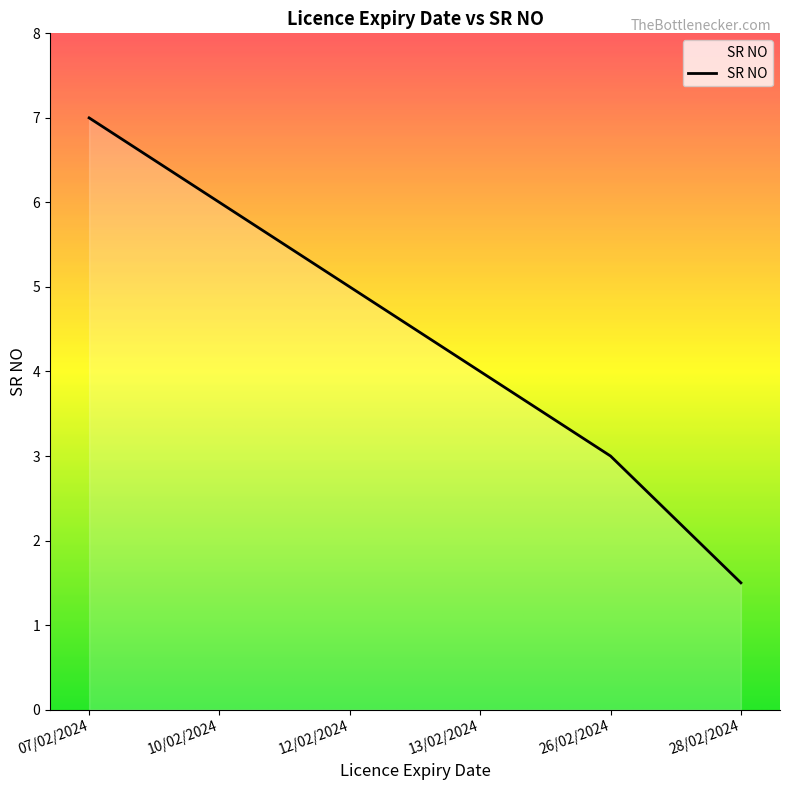

What position from the left is 12/02/2024?

3